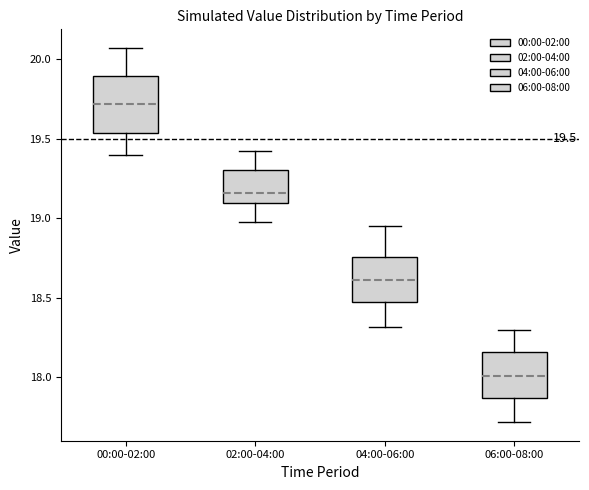

Which box is the tallest, from its lower edge to its upper edge?

00:00-02:00